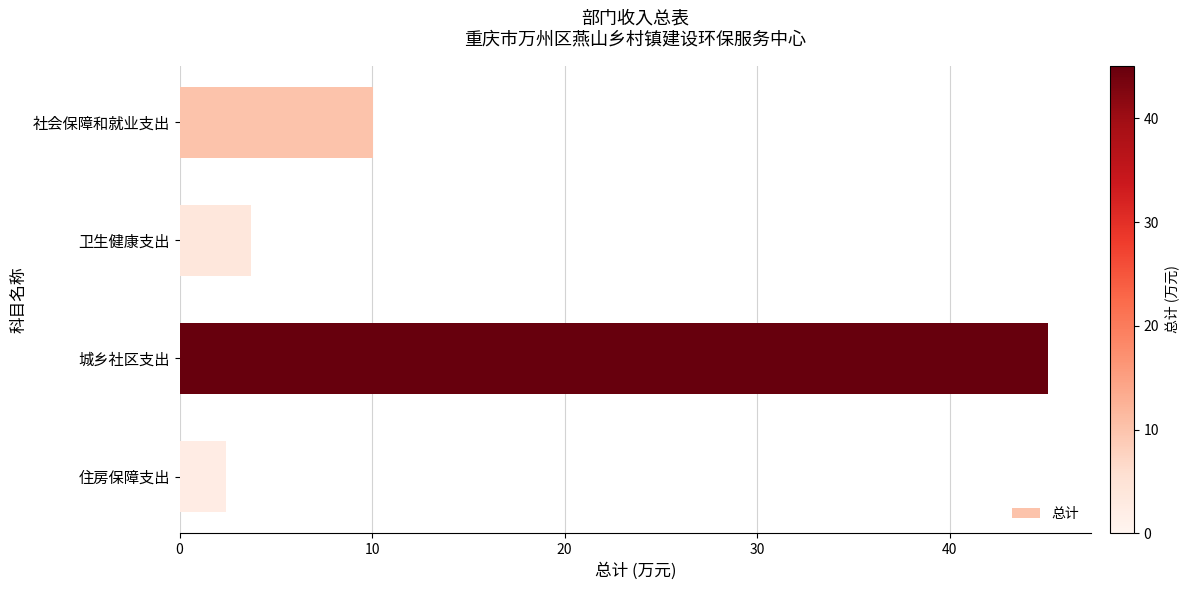

Rank the categories by value from lowest to highest.

住房保障支出, 卫生健康支出, 社会保障和就业支出, 城乡社区支出